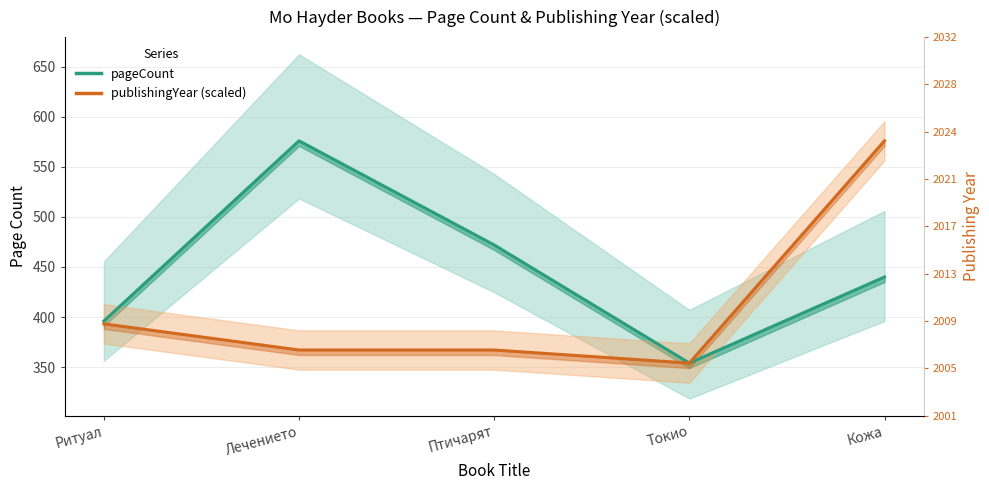

What is the value of the pageCount point at the 5th from the left?

440.0